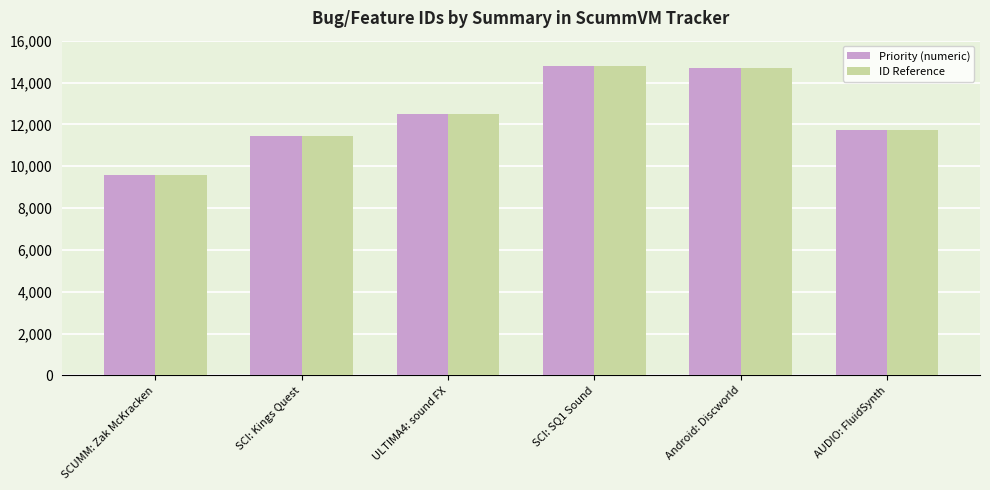

What value does the ID Reference series have at Android: Discworld, to the nearest 100?

14700